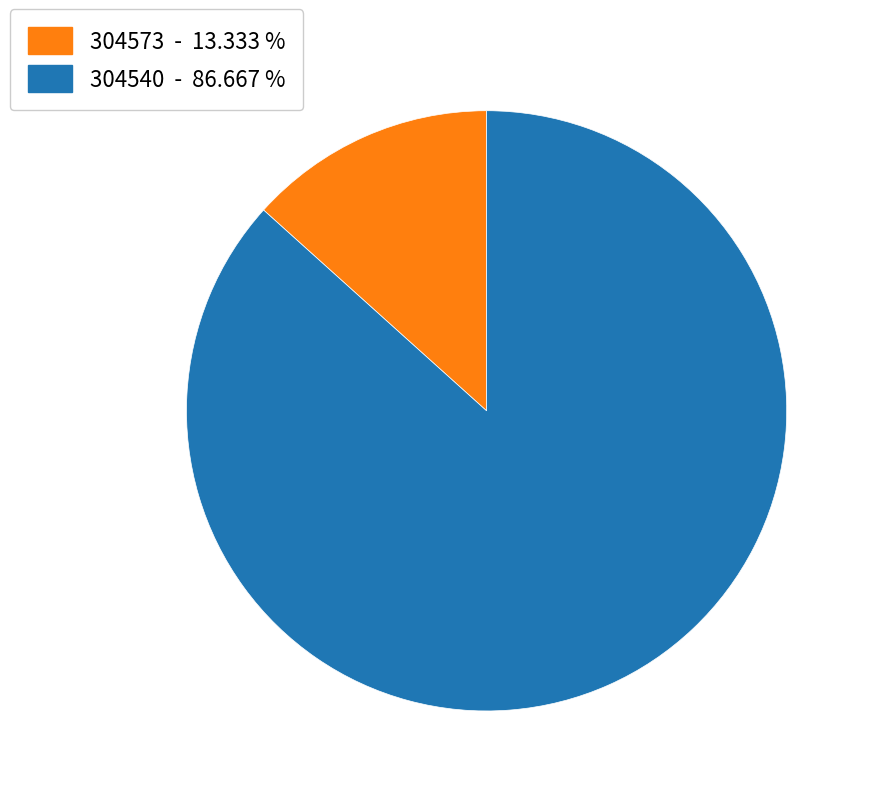

What is the largest slice in the pie chart?

304540